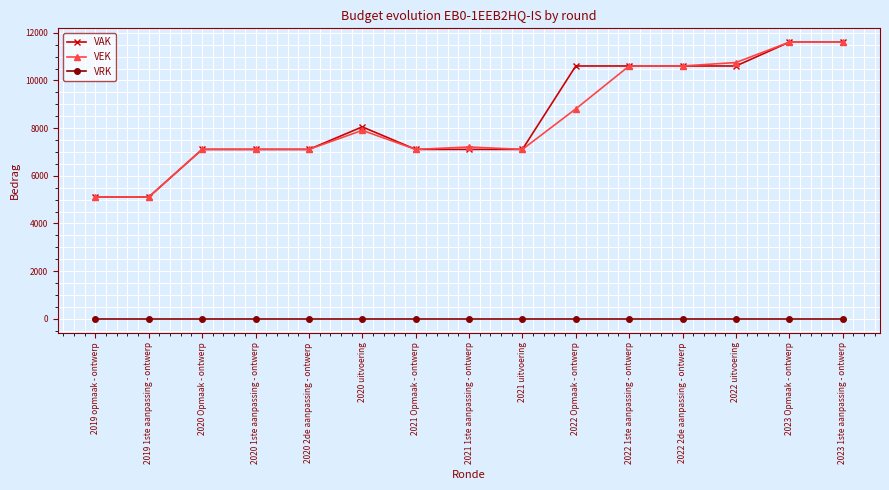

What position from the left is 2019 opmaak - ontwerp?

1